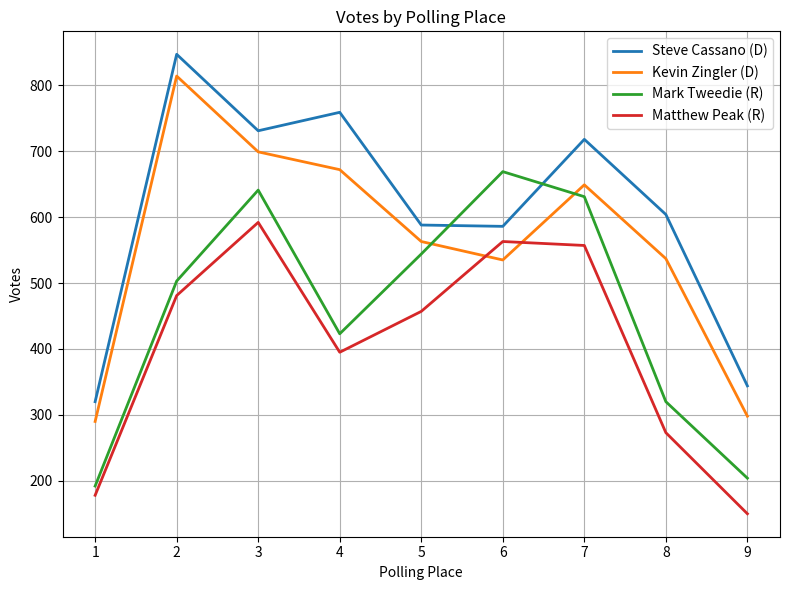

Which category has the lowest value in the Matthew Peak (R) series?

9